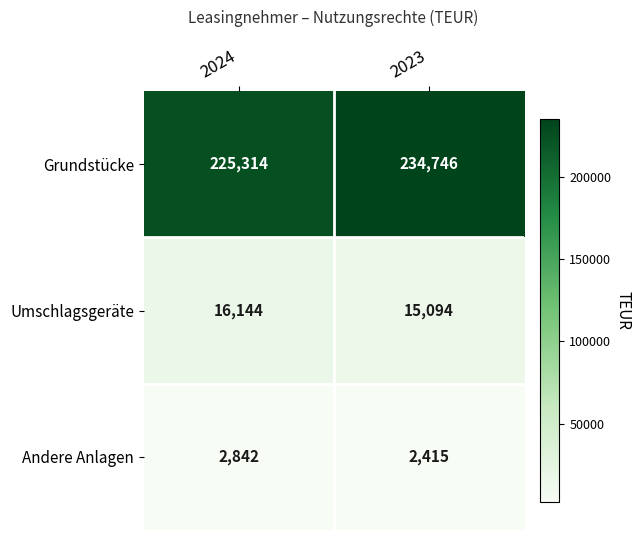

What is the total value across all series at 2024?

244300